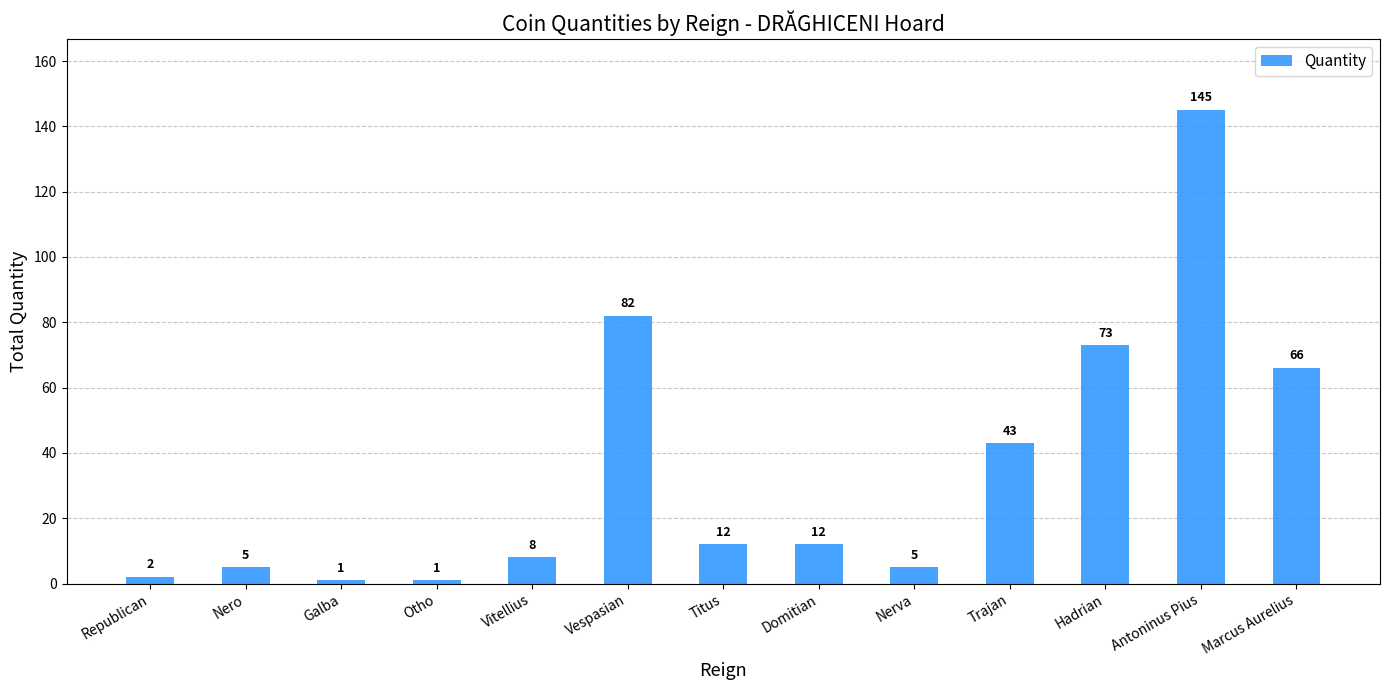

How many series are shown in this chart?

1